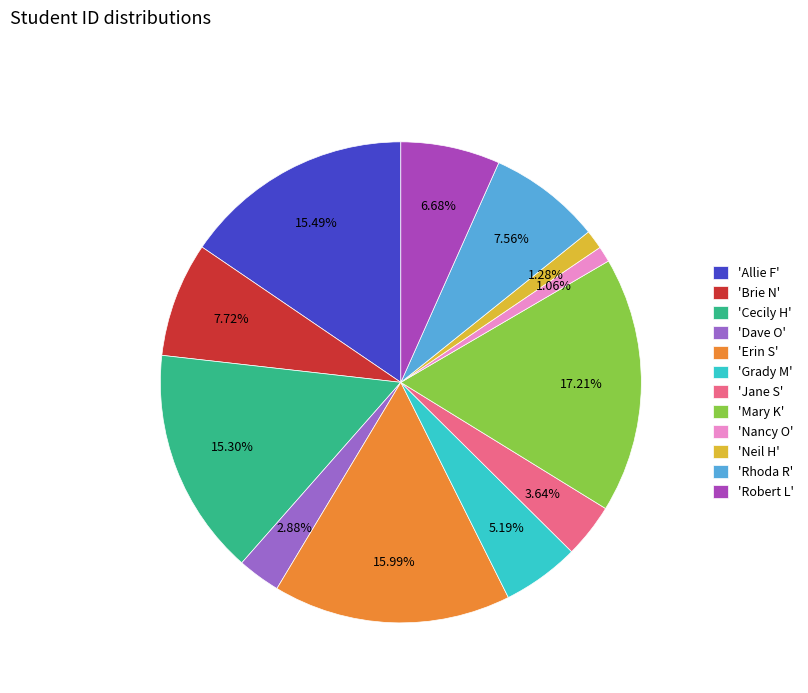

Which category has the biggest portion of the pie?

'Mary K'